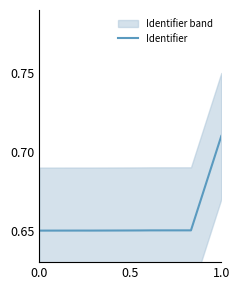

What is the average value?

0.7